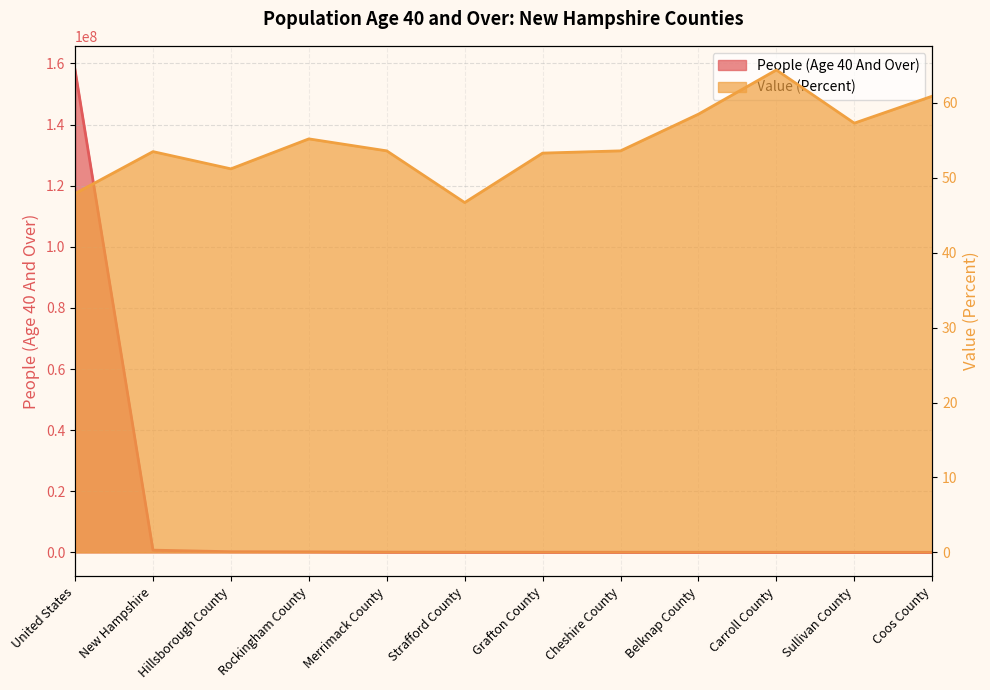

Between Strafford County and Cheshire County, which series saw the biggest shift?

People (Age 40 And Over)